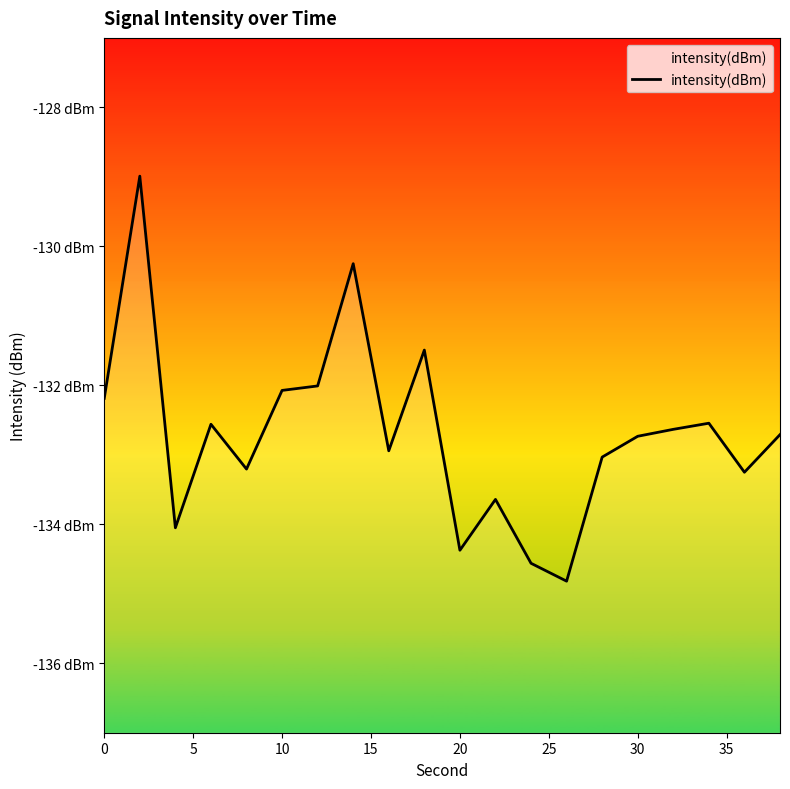

What is the difference between the maximum and second lowest values?

5.6